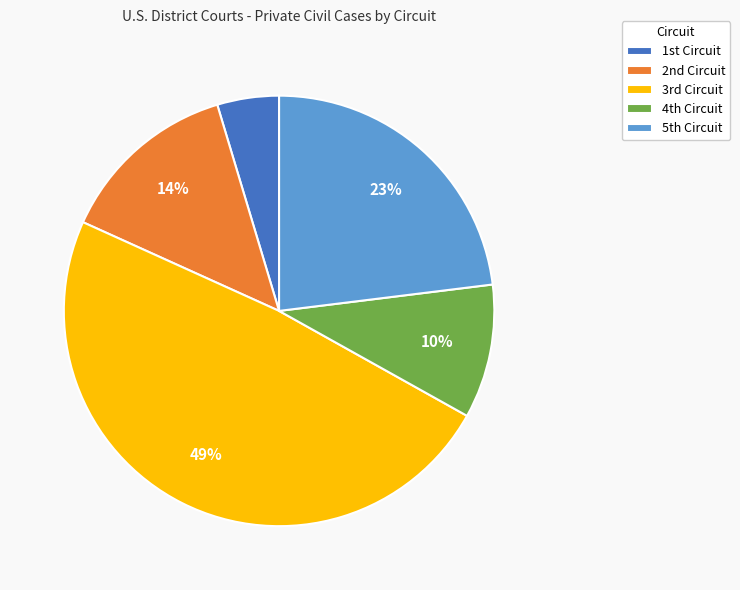

Which category has the biggest portion of the pie?

3rd